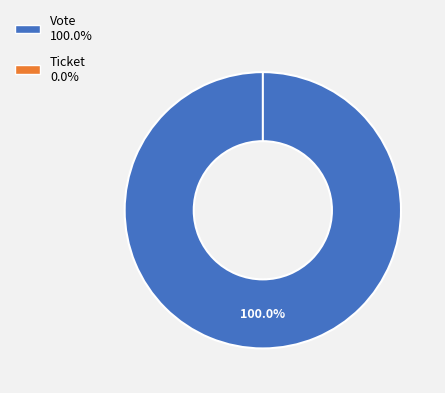

To the nearest percent, what portion does Vote represent?

100%